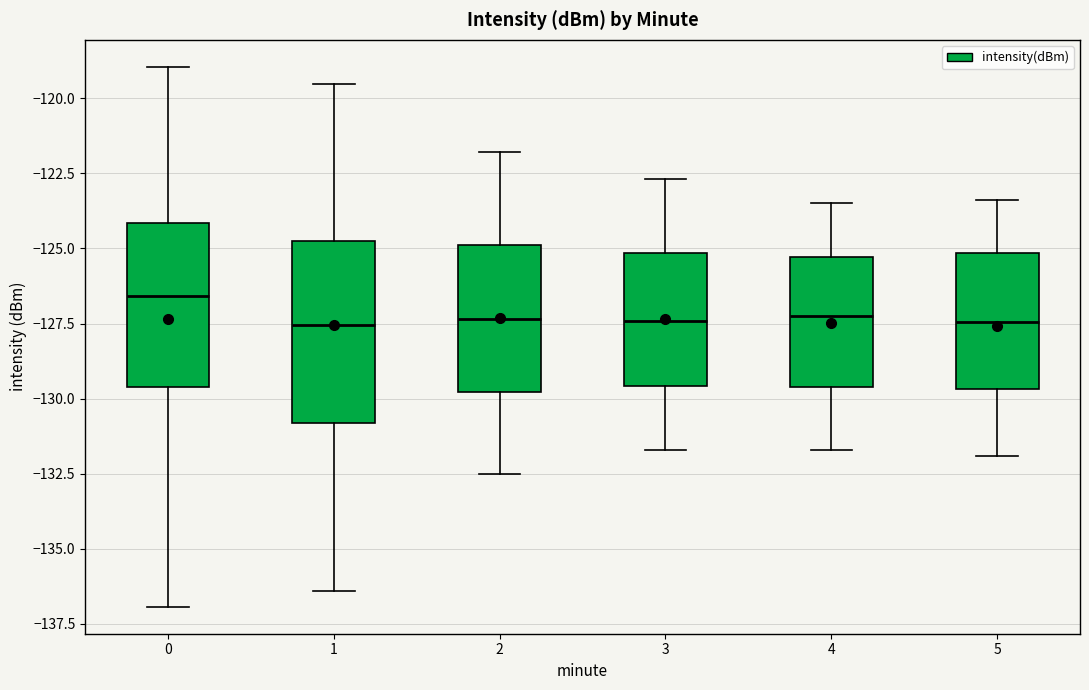

Where does the upper whisker of the box at x = 4 end on the y-axis? The values are not printed on the chart, so give them approximately, as read against the axis.

-123.5